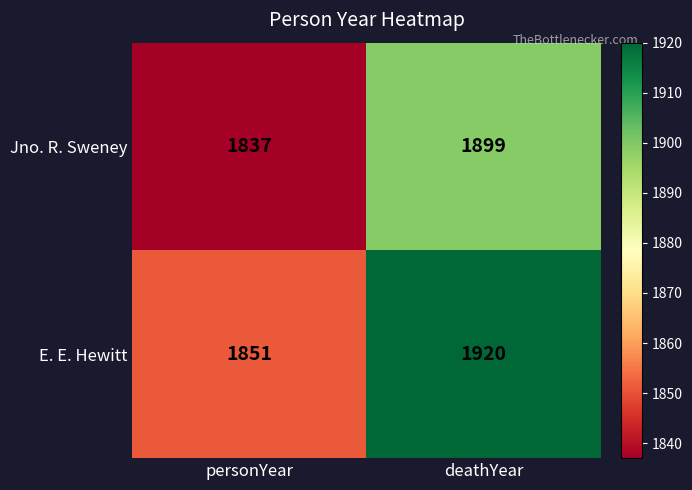

Which series has the widest spread of values?

E. E. Hewitt